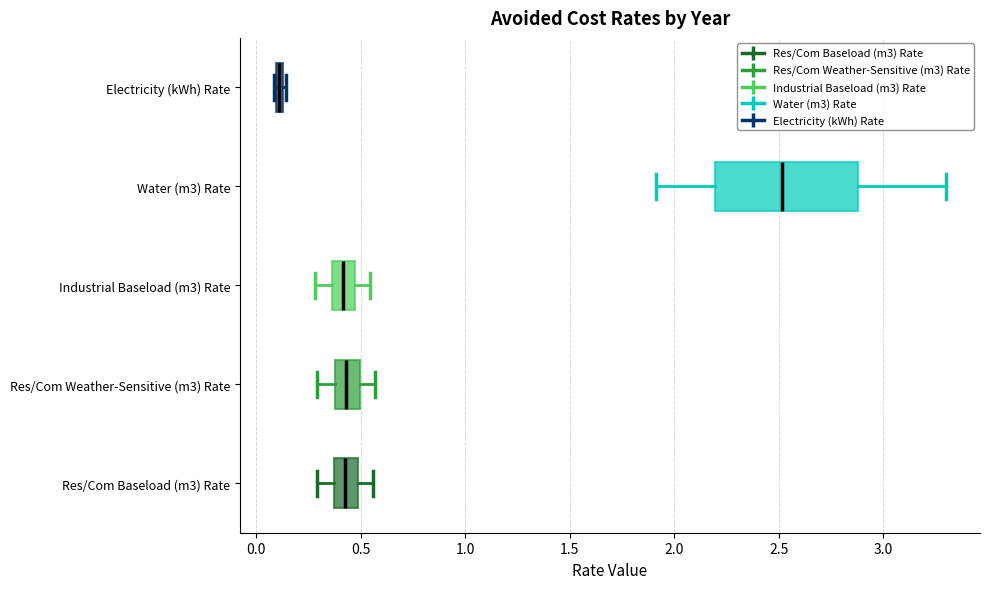

Where does the median line of the box for Water (m3) Rate sit on the x-axis? The values are not printed on the chart, so give them approximately, as read against the axis.

2.50